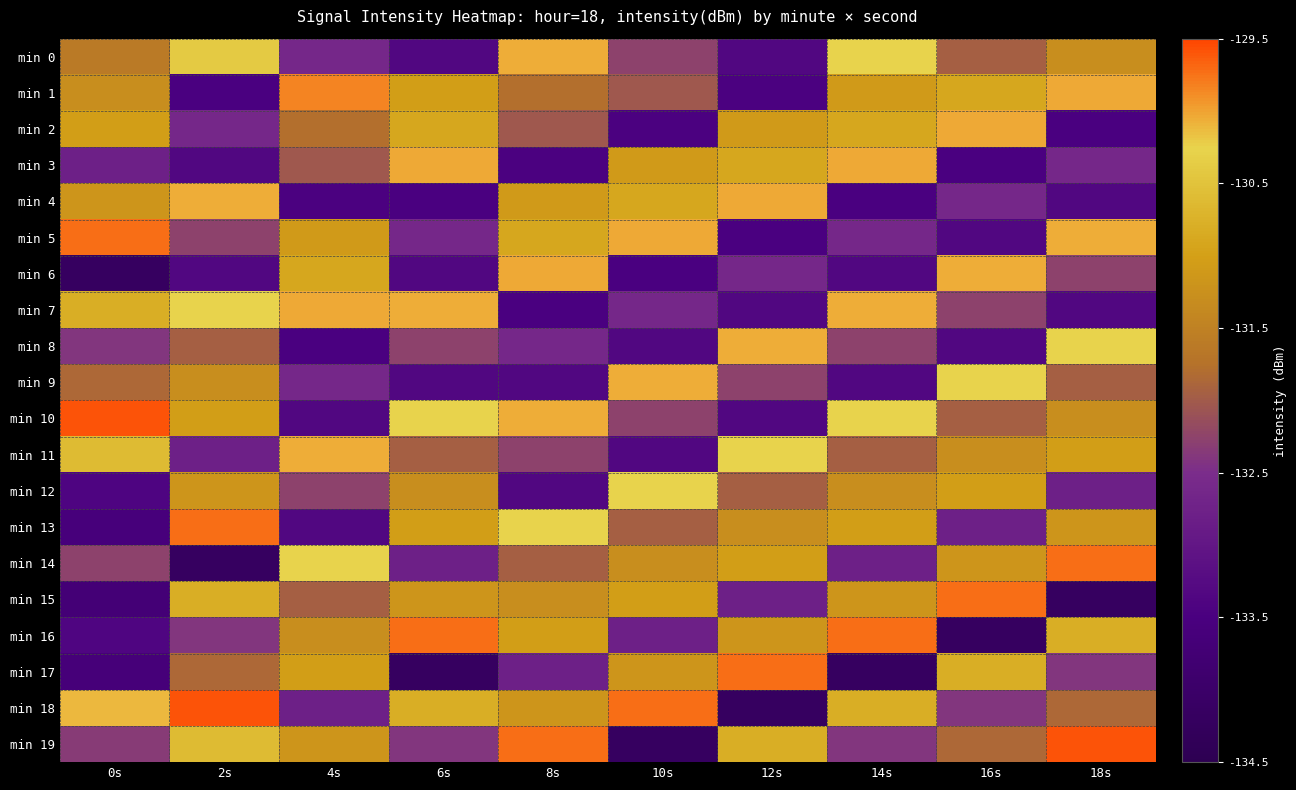

Which series has the largest total across all categories?

min 10